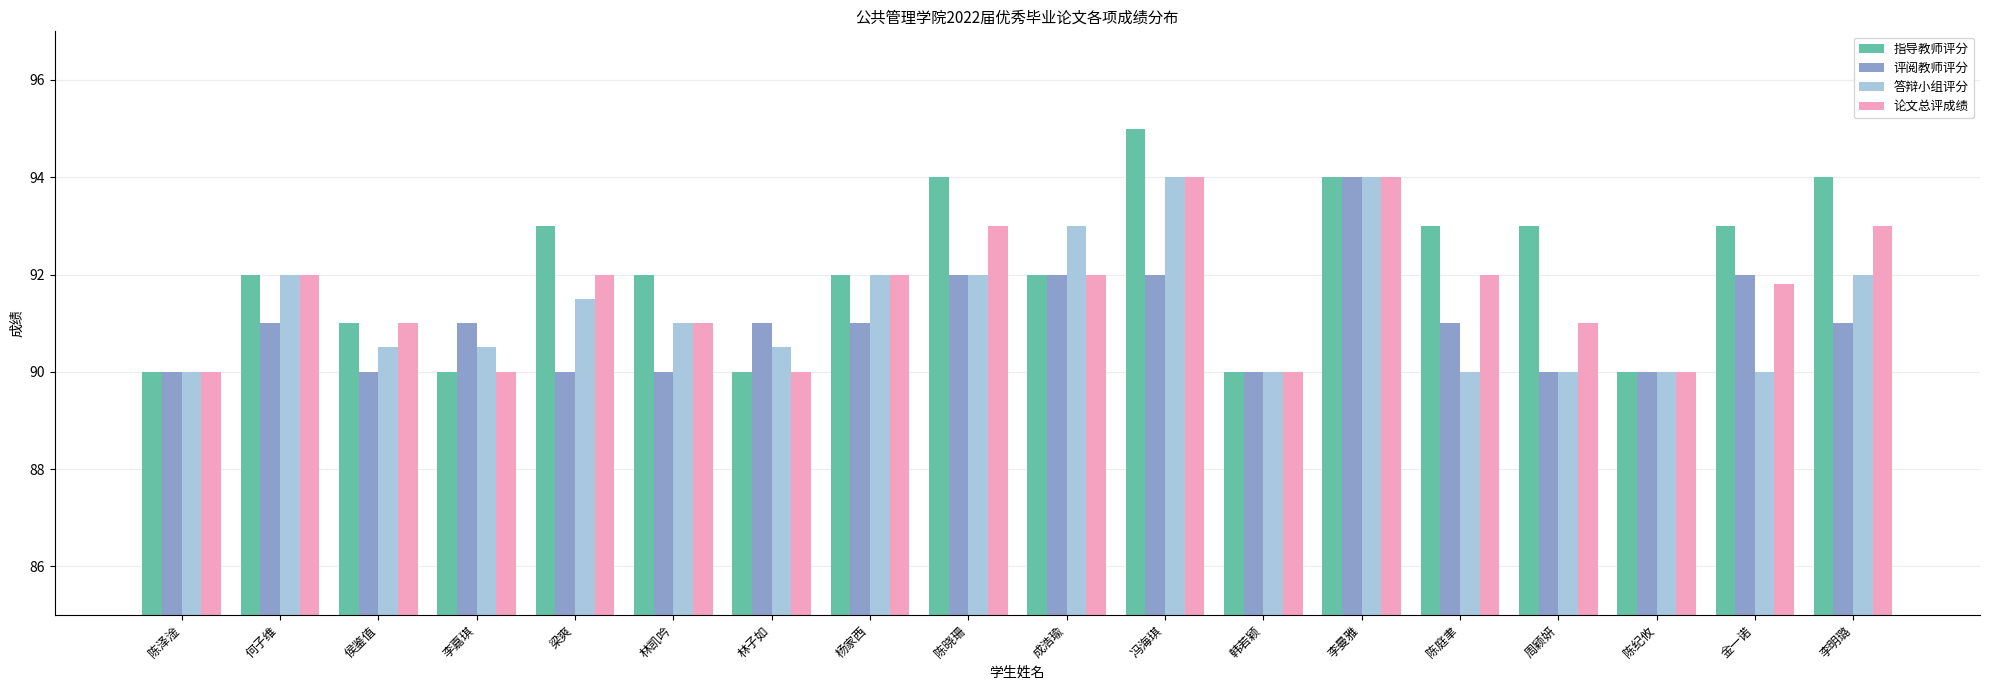

What is the maximum value for 指导教师评分?

95.0